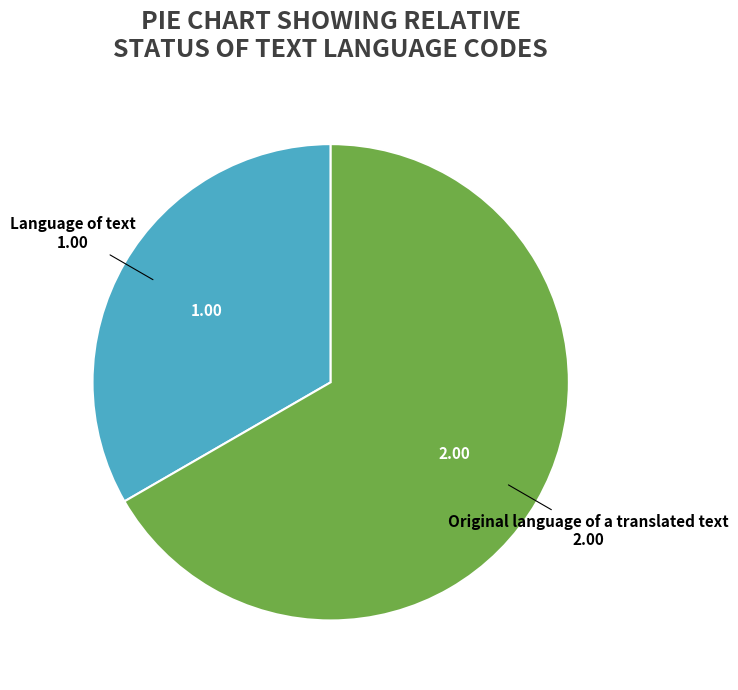

Is there any slice that represents more than half of the pie?

Yes